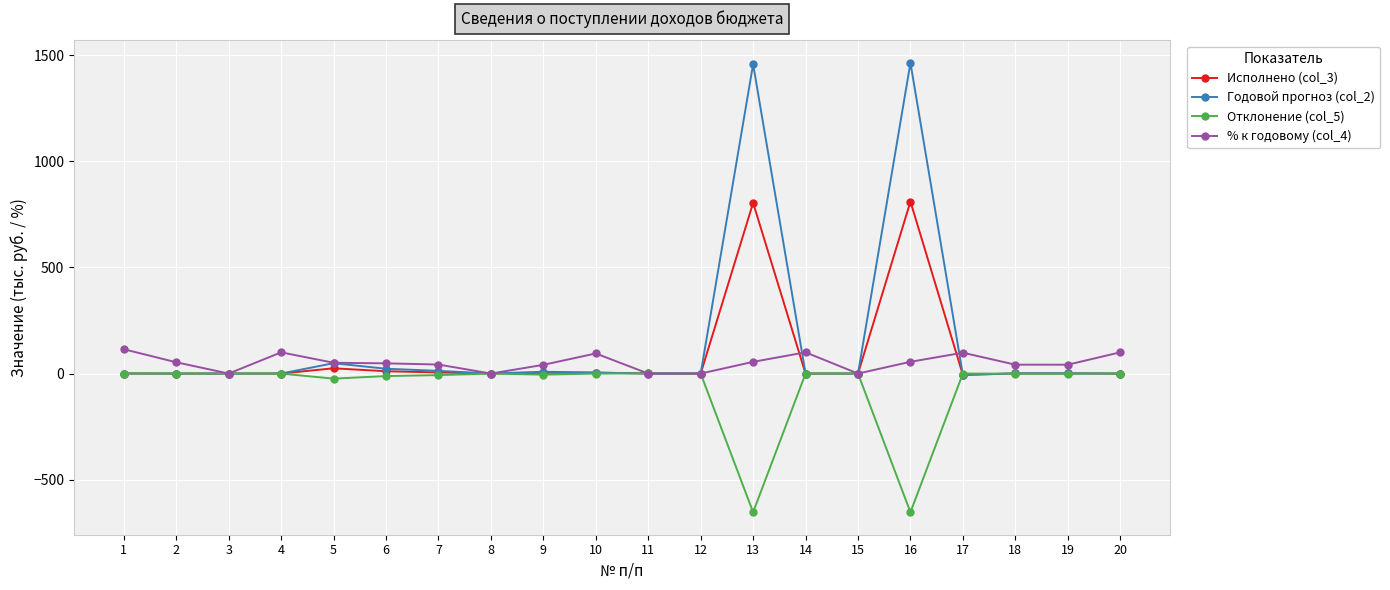

What is the value of the % к годовому (col_4) point at the 20th from the left?

100.0